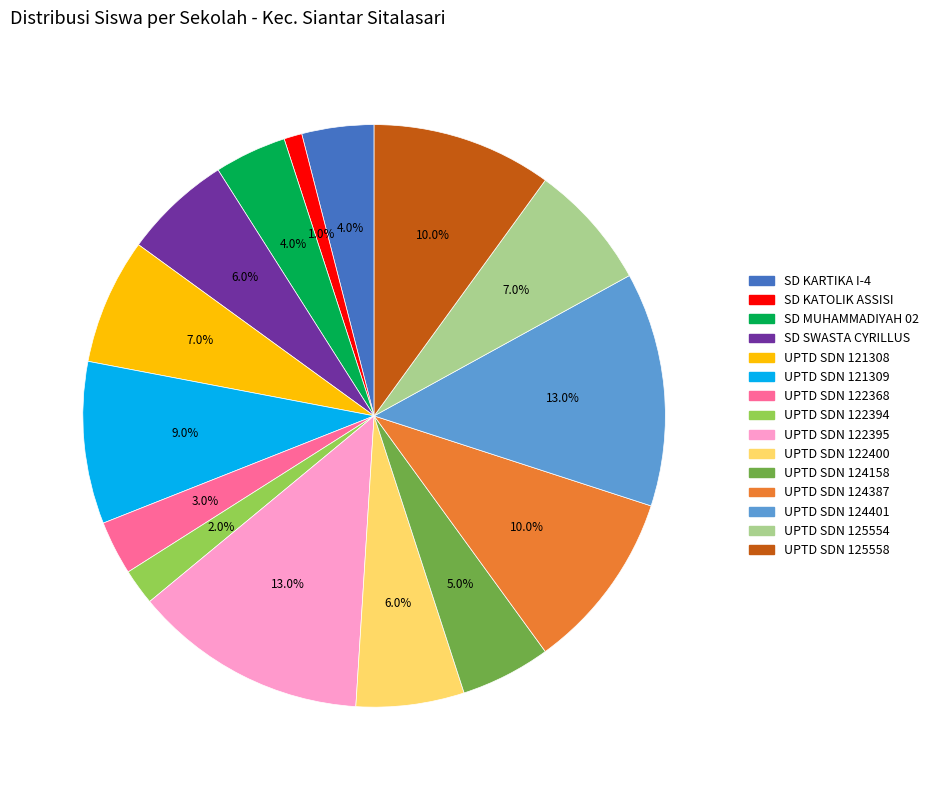

What is the smallest slice in the pie chart?

SD KATOLIK ASSISI